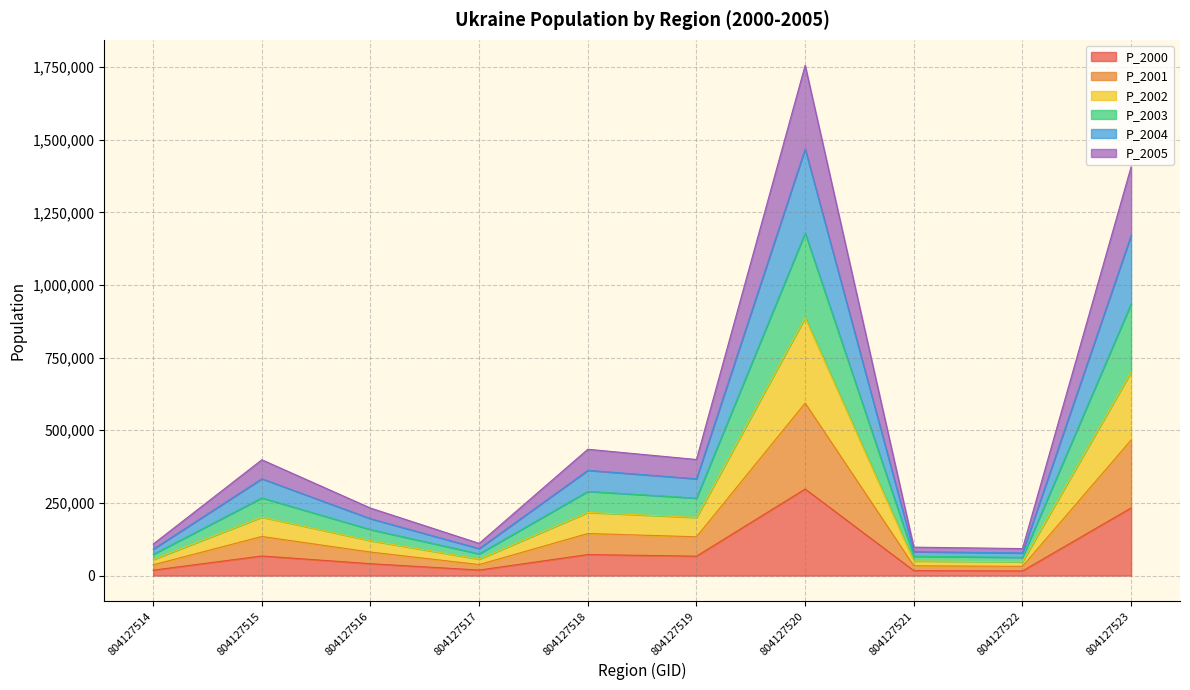

List the series in order of their overall mean, lowest first.

P_2000, P_2005, P_2001, P_2004, P_2002, P_2003